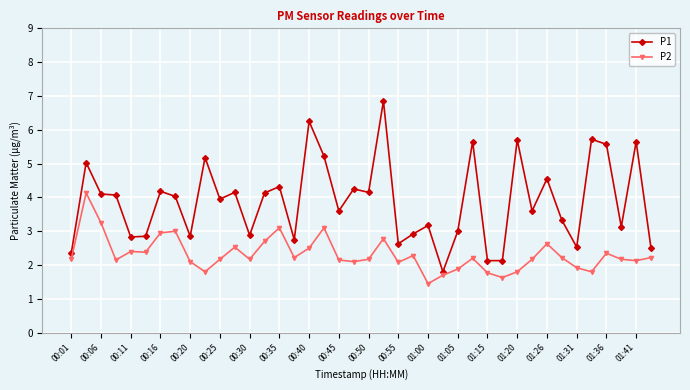

True or false: P2 has more than 2 points higher than both neighbors.

True